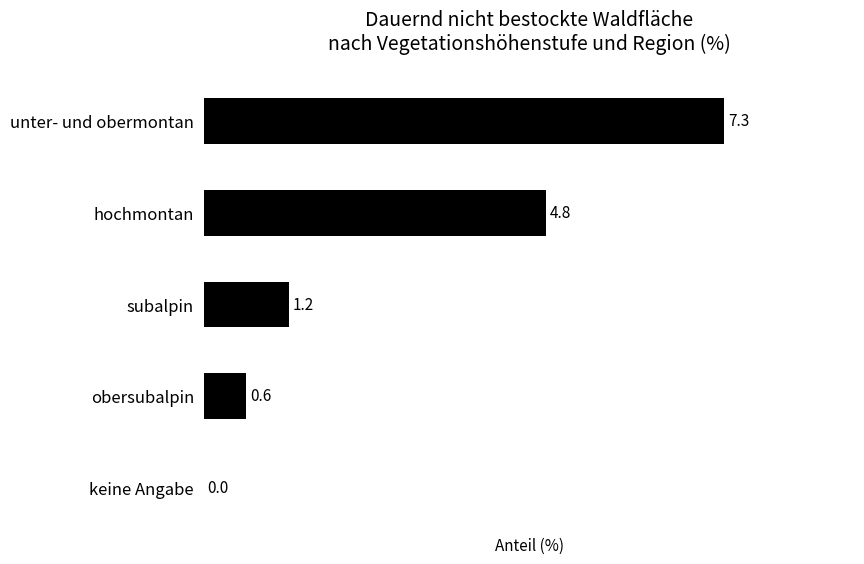

Count the number of data series in this chart.

1